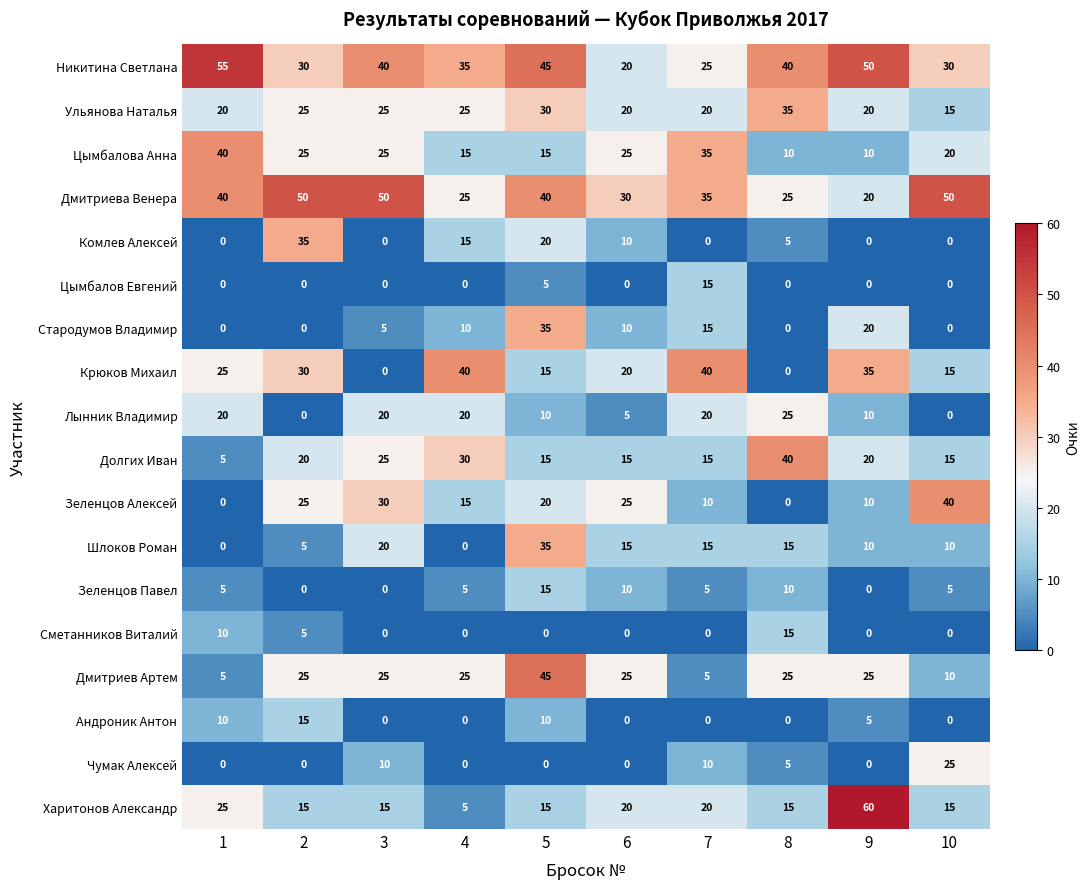

The Андроник Антон series shows 5 at 9. True or false?

True